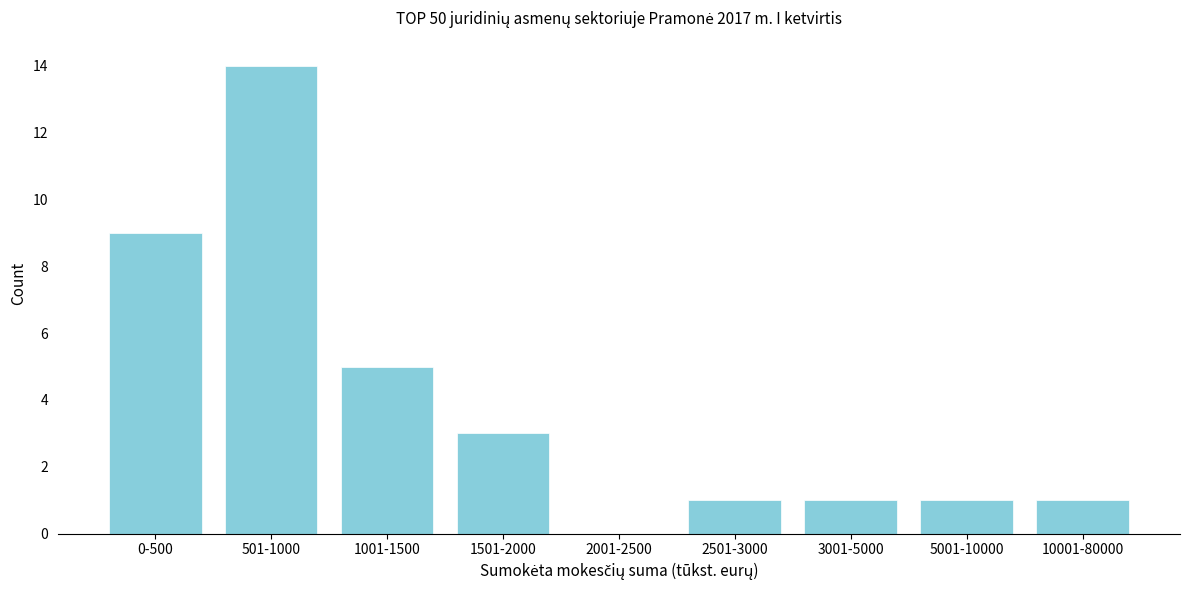

Reading right to left, list all the values displayed in this chart.

10001-80000=1	5001-10000=1	3001-5000=1	2501-3000=1	2001-2500=0	1501-2000=3	1001-1500=5	501-1000=14	0-500=9